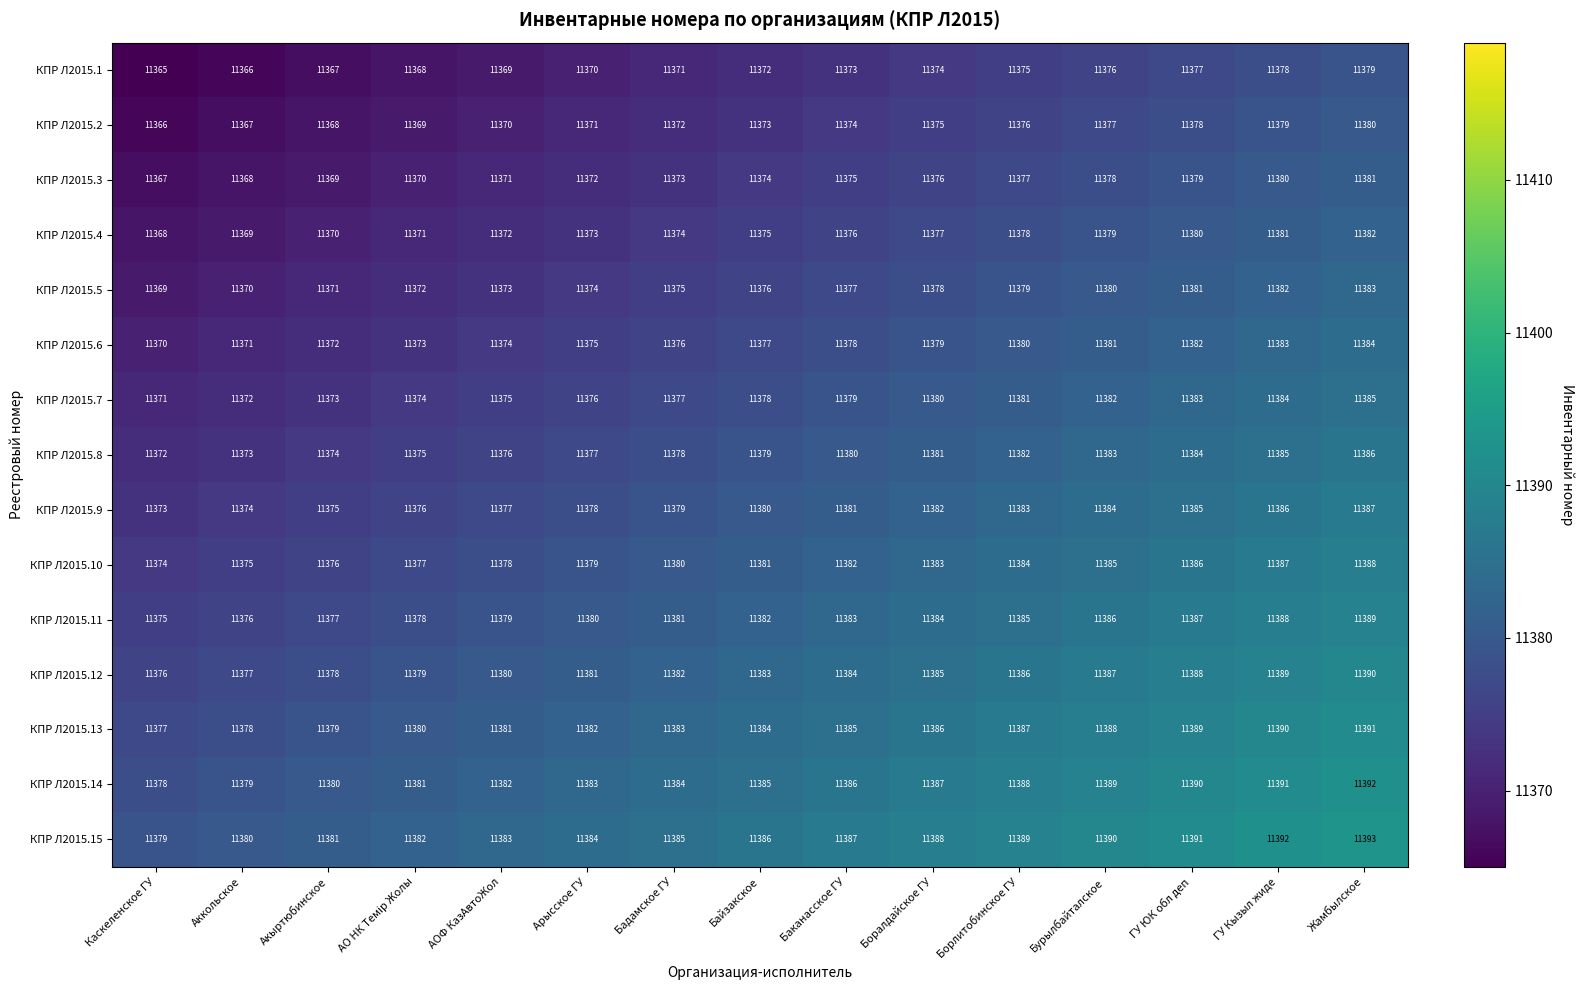

How many categories are shown in the chart?

15